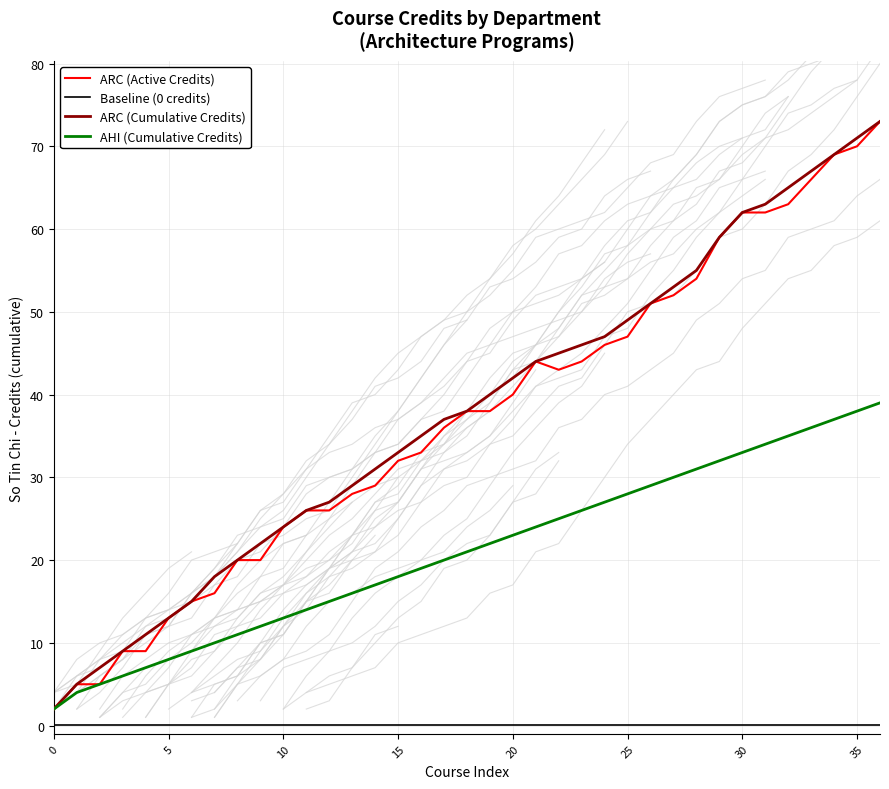

Reading left to right, transcribe all the data shown in this chart.

ARC (Active Credits): 2.0	5.0	5.0	9.0	9.0	13.0	15.0	16.0	20.0	20.0	24.0	26.0	26.0	28.0	29.0	32.0	33.0	36.0	38.0	38.0	40.0	44.0	43.0	44.0	46.0	47.0	51.0	52.0	54.0	59.0	62.0	62.0	63.0	66.0	69.0	70.0	73.0
Baseline (0 credits): 0.1	0.1	0.1	0.1	0.1	0.1	0.1	0.1	0.1	0.1	0.1	0.1	0.1	0.1	0.1	0.1	0.1	0.1	0.1	0.1	0.1	0.1	0.1	0.1	0.1	0.1	0.1	0.1	0.1	0.1	0.1	0.1	0.1	0.1	0.1	0.1	0.1
ARC (Cumulative Credits): 2.0	5.0	7.0	9.0	11.0	13.0	15.0	18.0	20.0	22.0	24.0	26.0	27.0	29.0	31.0	33.0	35.0	37.0	38.0	40.0	42.0	44.0	45.0	46.0	47.0	49.0	51.0	53.0	55.0	59.0	62.0	63.0	65.0	67.0	69.0	71.0	73.0
AHI (Cumulative Credits): 2.0	4.0	5.0	6.0	7.0	8.0	9.0	10.0	11.0	12.0	13.0	14.0	15.0	16.0	17.0	18.0	19.0	20.0	21.0	22.0	23.0	24.0	25.0	26.0	27.0	28.0	29.0	30.0	31.0	32.0	33.0	34.0	35.0	36.0	37.0	38.0	39.0